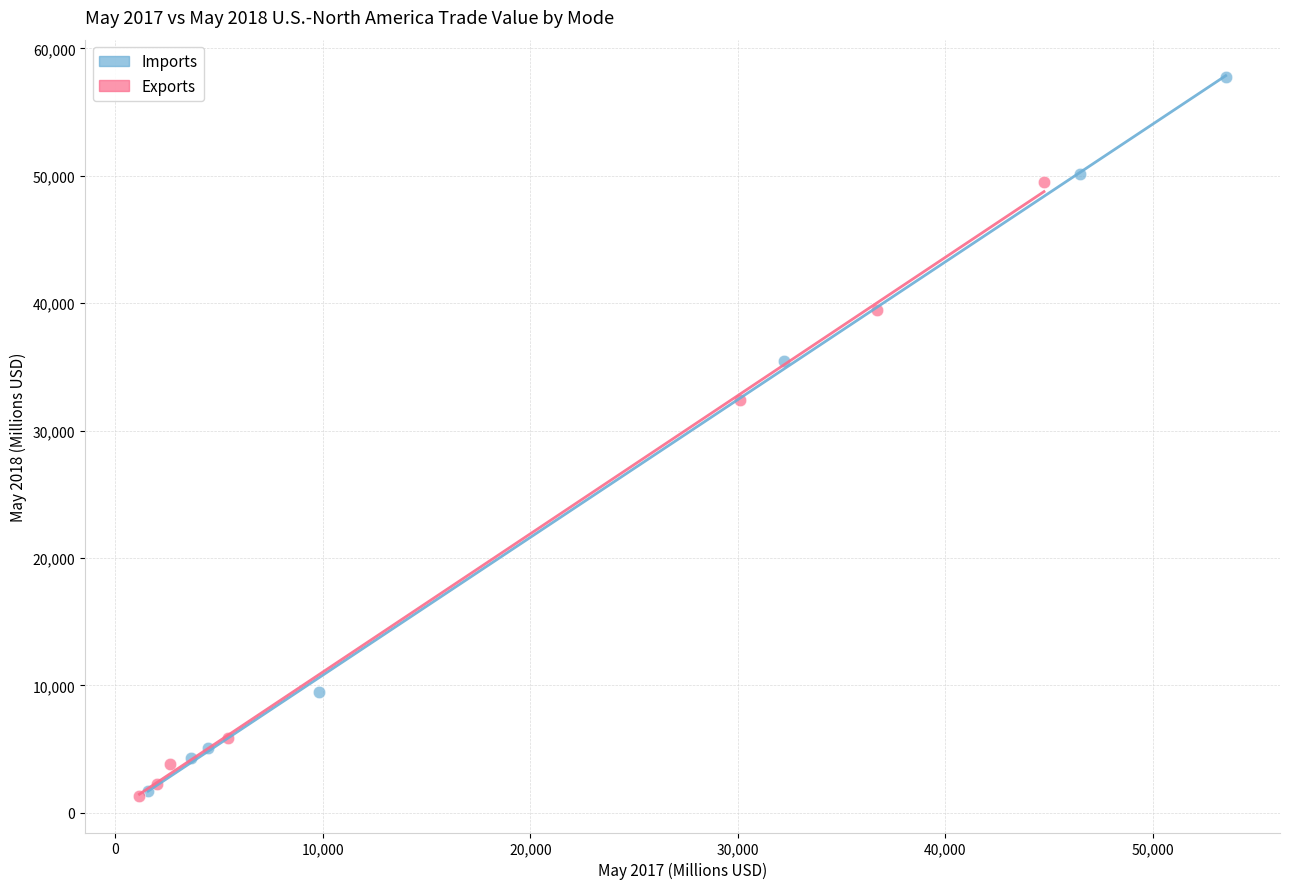

Which series reaches the maximum Y coordinate?

Imports